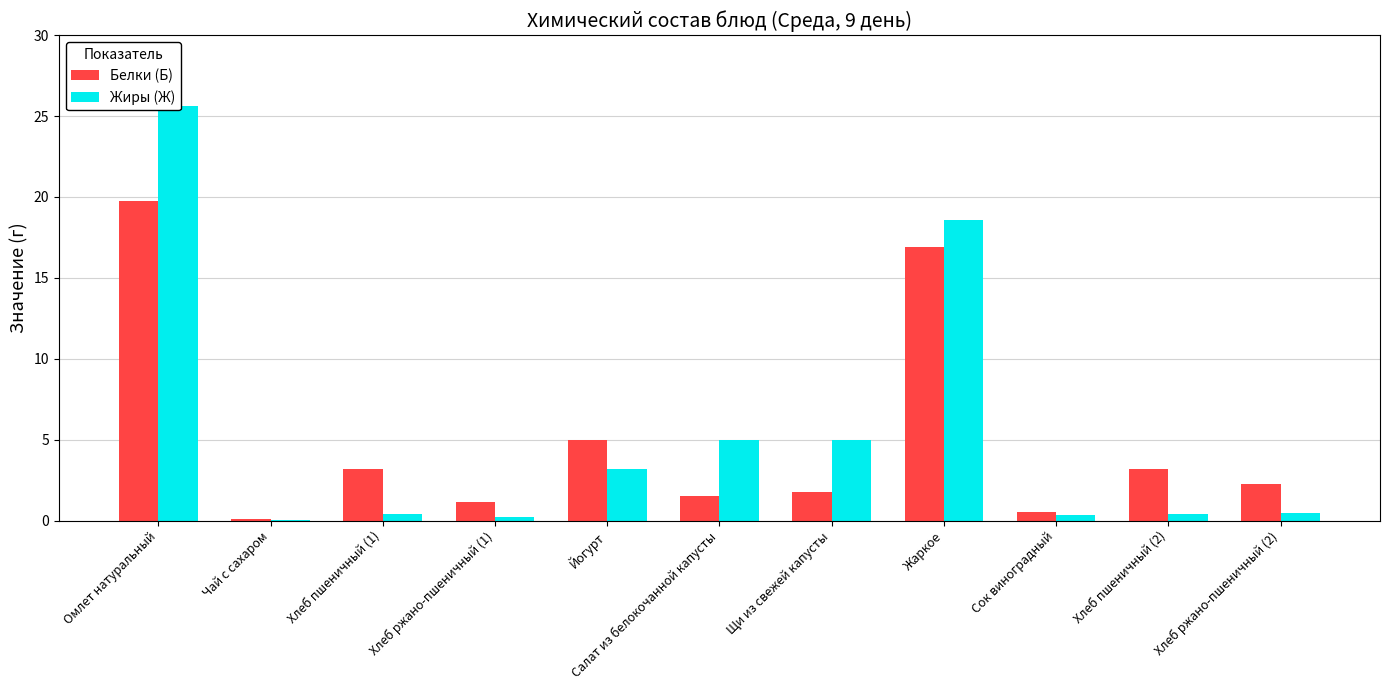

What position from the right is Чай с сахаром?

10